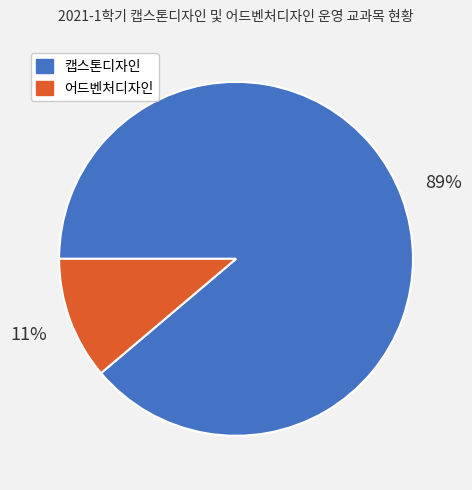

What is the ratio of the value at 어드벤처디자인 to the value at 캡스톤디자인?

0.1